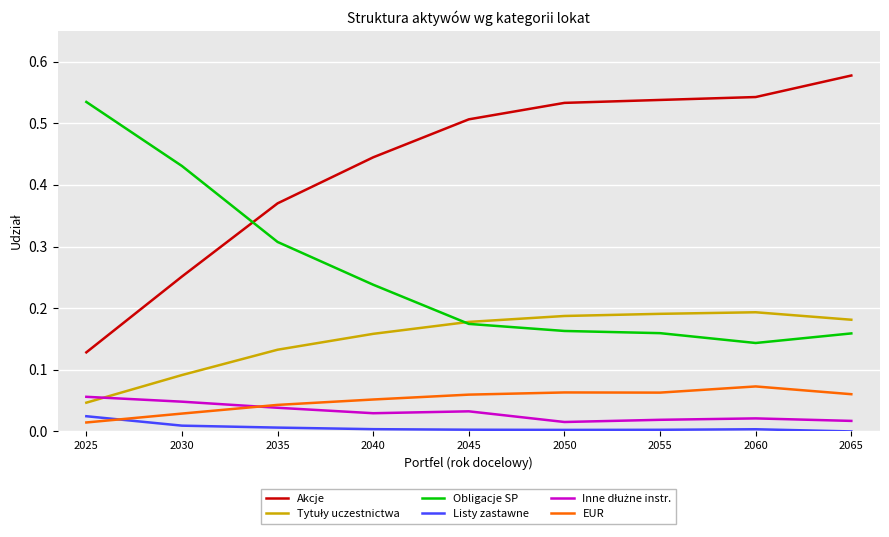

Is this an area chart (filled region under the line)?

No